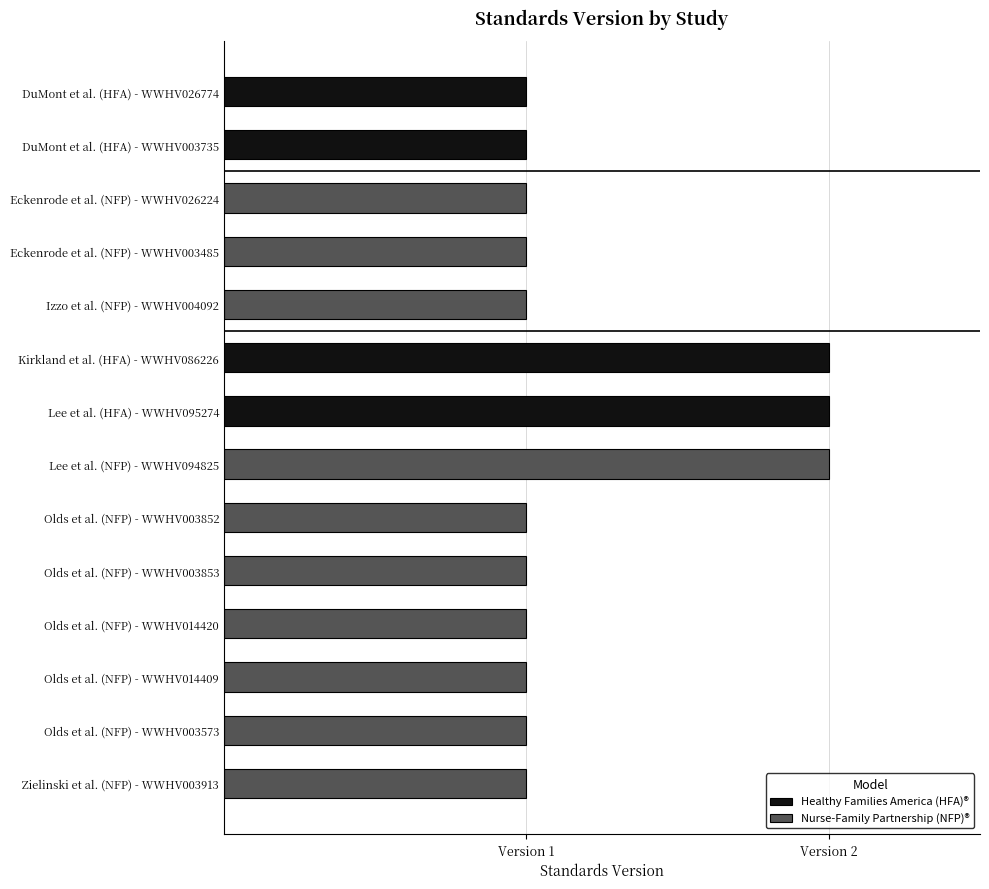

Is the value of Healthy Families America (HFA)® at Olds et al. (NFP) - WWHV014420 greater than the value of Nurse-Family Partnership (NFP)® at Olds et al. (NFP) - WWHV003852?

No